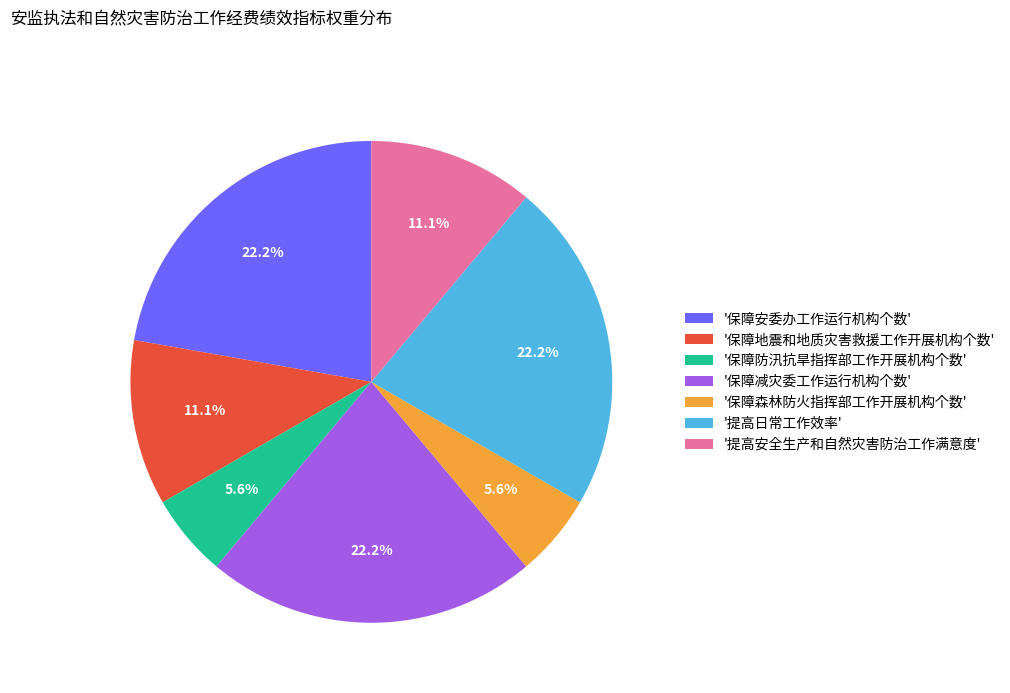

To the nearest percent, what is the difference between the largest and smallest slice percentages?

17%